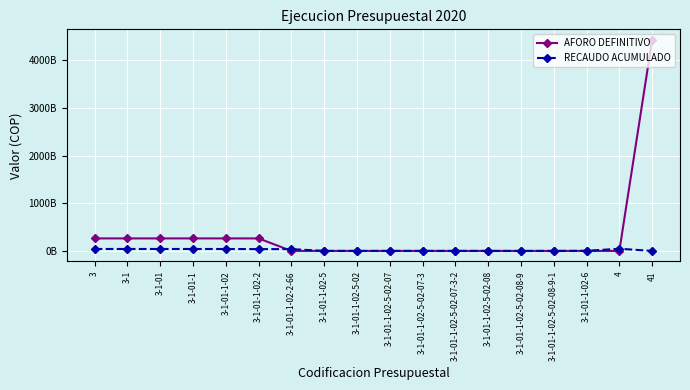

What is the sum of all AFORO DEFINITIVO values?

5999851250344